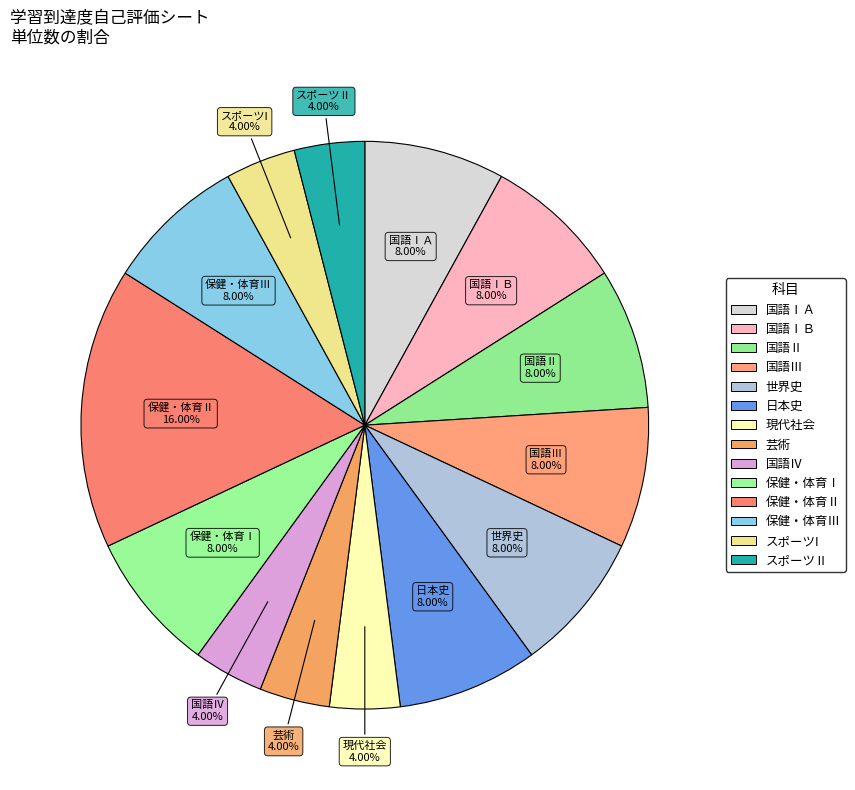

Count the number of slices in the pie.

14